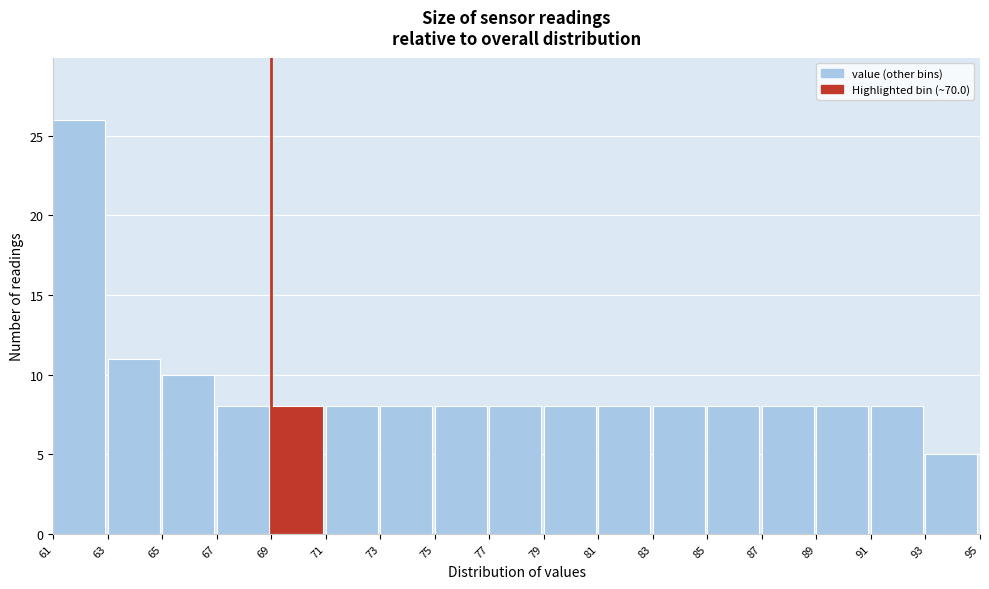

How tall is the bar that spans 79 to 81 on the x-axis? The values are not printed on the chart, so give them approximately, as read against the axis.

8